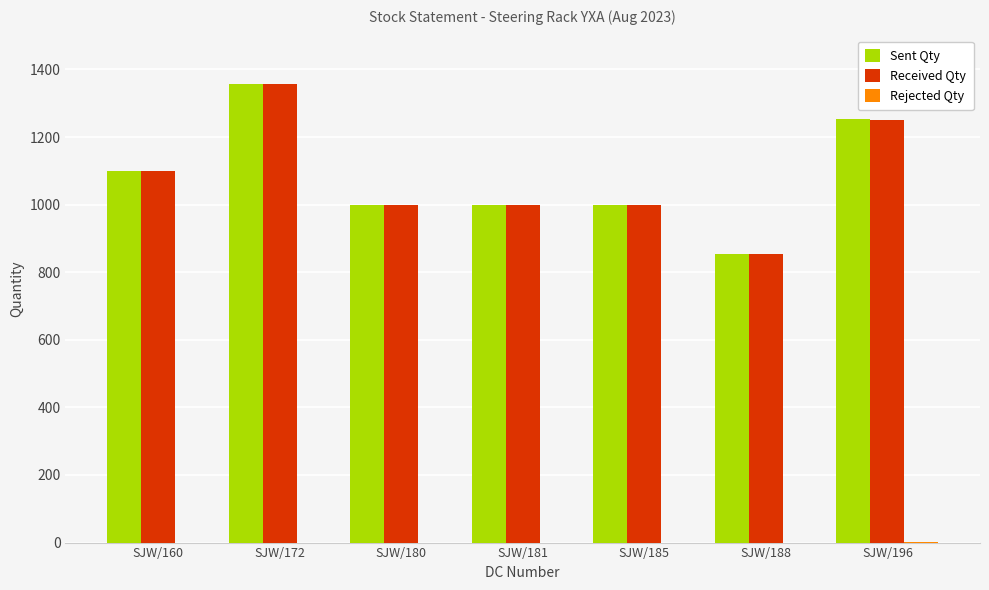

Which category has the highest value in the Sent Qty series?

SJW/172